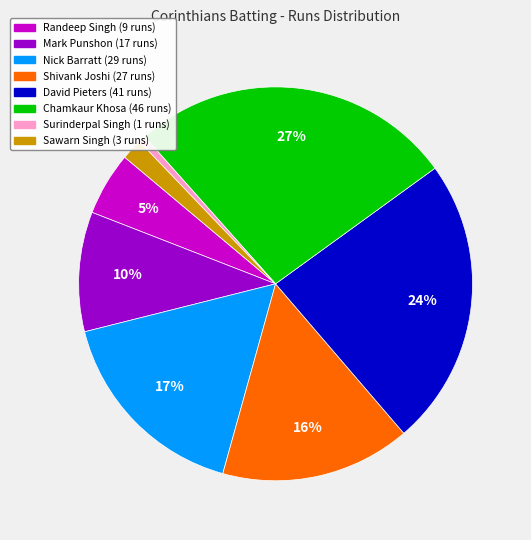

Is there any slice that represents more than half of the pie?

No